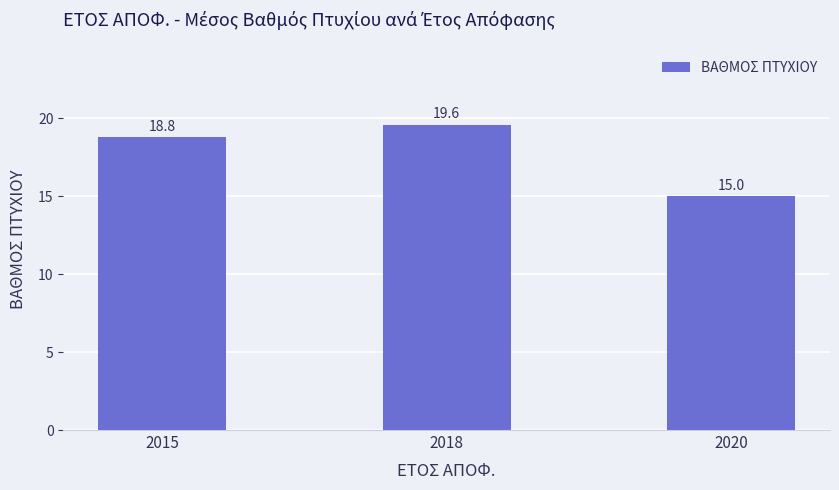

Reading left to right, transcribe all the data shown in this chart.

2015=18.8	2018=19.6	2020=15.0